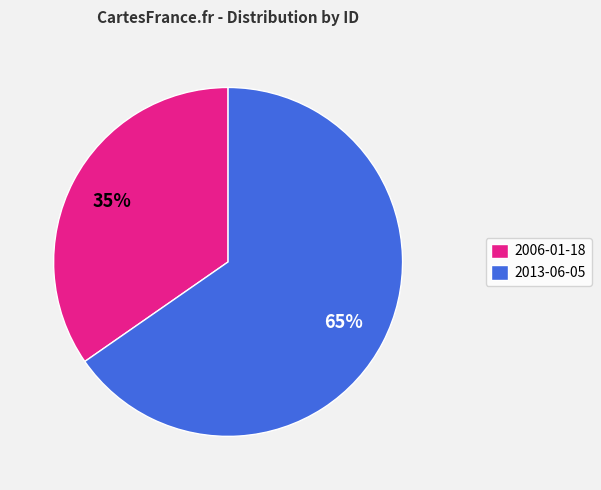

Do 2006-01-18 and 2013-06-05 together represent more than half of the pie?

Yes